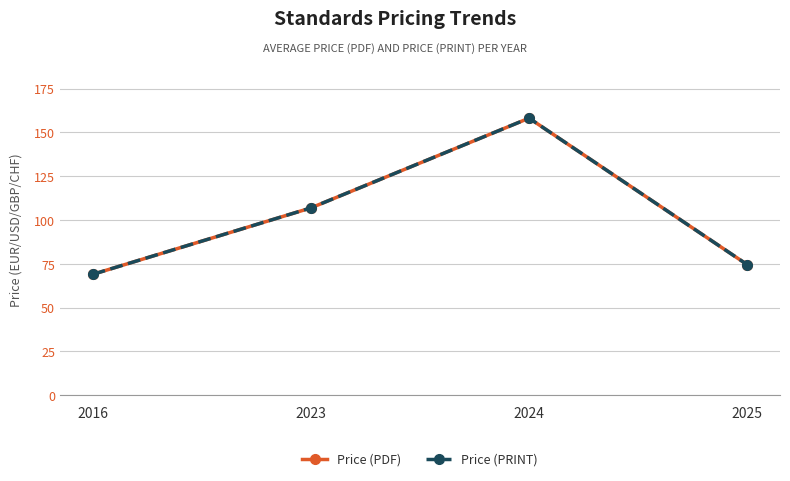

True or false: Price (PRINT) has a value of 45.0 at 2025.

False